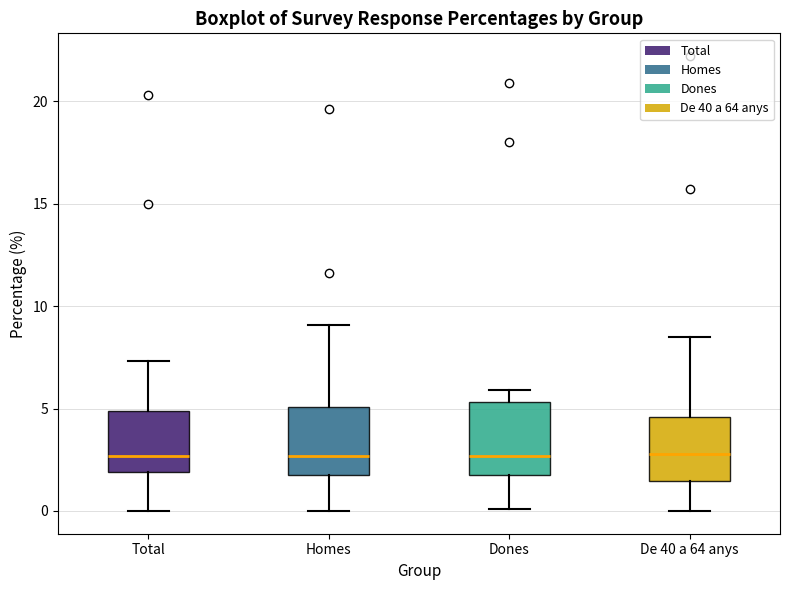

Reading left to right, read every box against the y-axis: the position of its median line, the range the box covers, and the ends of its whiskers. The values are not printed on the chart, so give them approximately, as read against the axis.

Total: median 2.5, box 2.0 to 5.0, whiskers 0.0 to 7.5
Homes: median 2.5, box 2.0 to 5.0, whiskers 0.0 to 9.0
Dones: median 2.5, box 2.0 to 5.5, whiskers 0.0 to 6.0
De 40 a 64 anys: median 3.0, box 1.5 to 4.5, whiskers 0.0 to 8.5